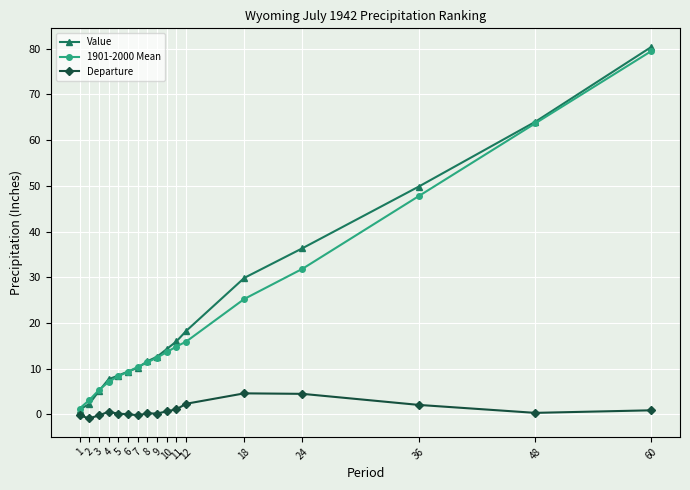

True or false: Value and Departure intersect in this chart.

False